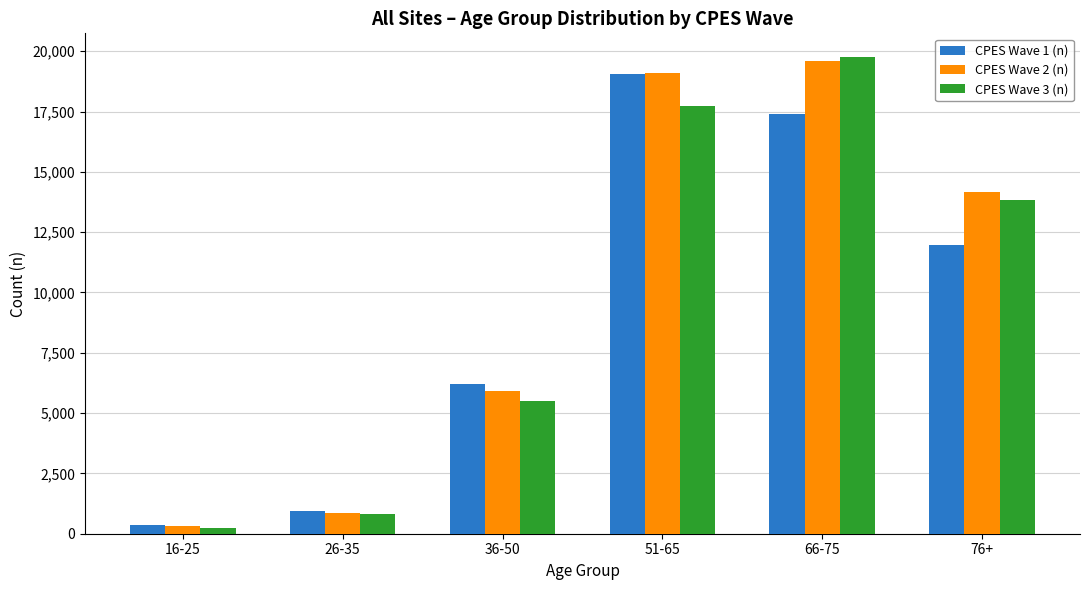

Count the number of data series in this chart.

3